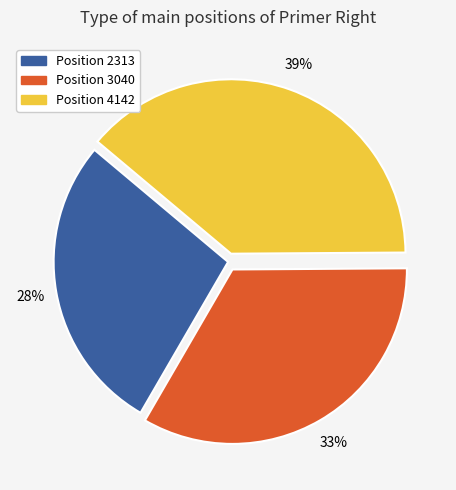

Is there a majority slice in this chart?

No